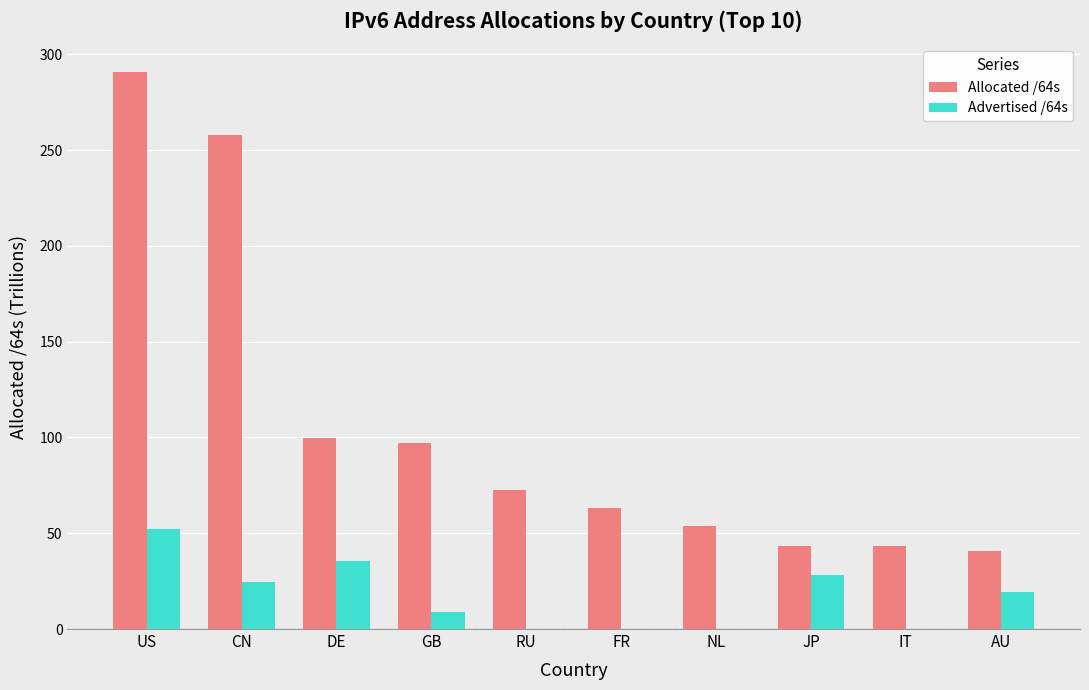

What are all the series names shown in the legend?

Allocated /64s, Advertised /64s